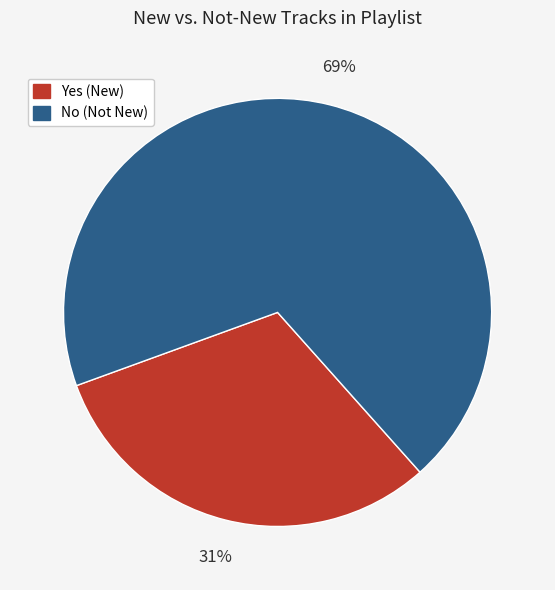

What is the majority slice?

No